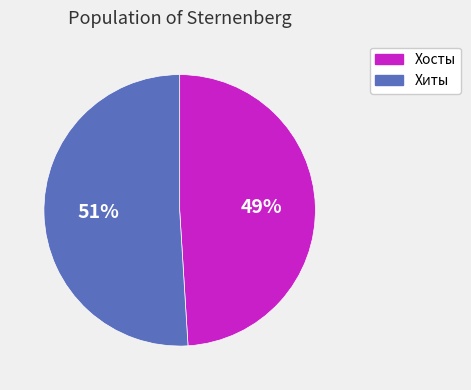

To the nearest percent, what is the average slice percentage?

50%